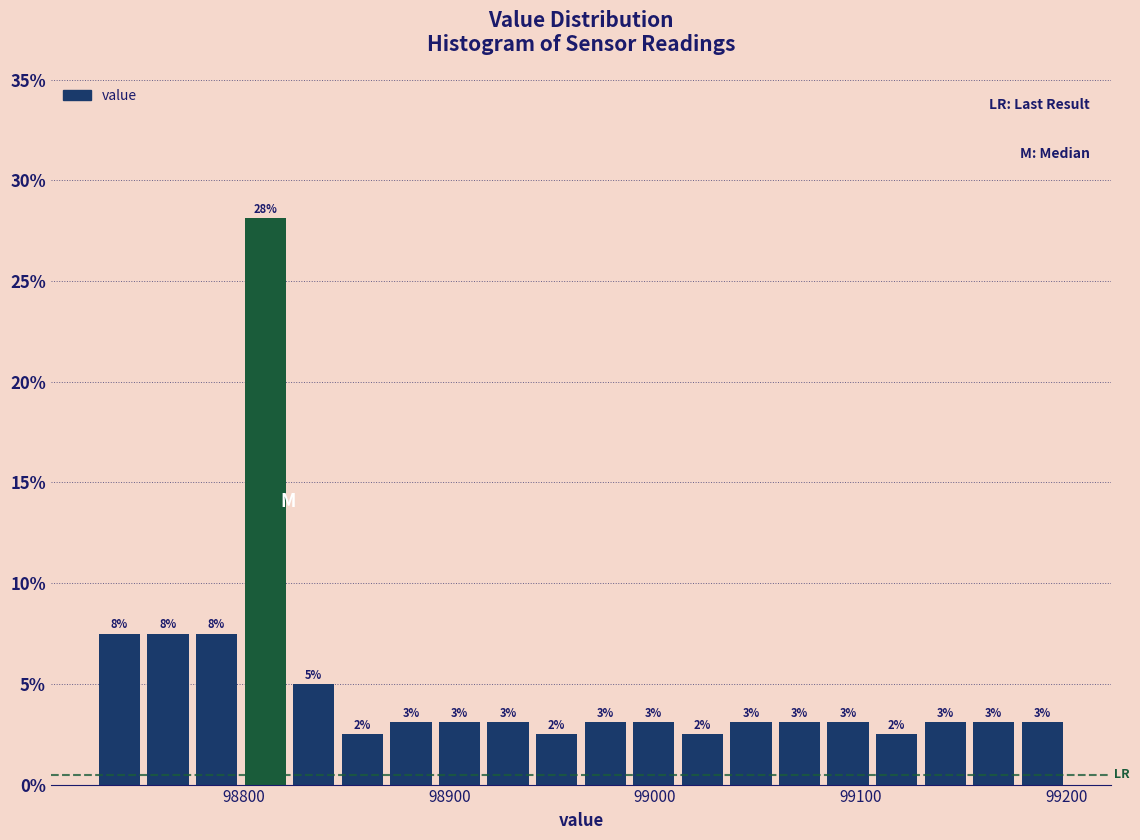

Read against the x-axis, roughly where is the centre of the tallest bar?

98810